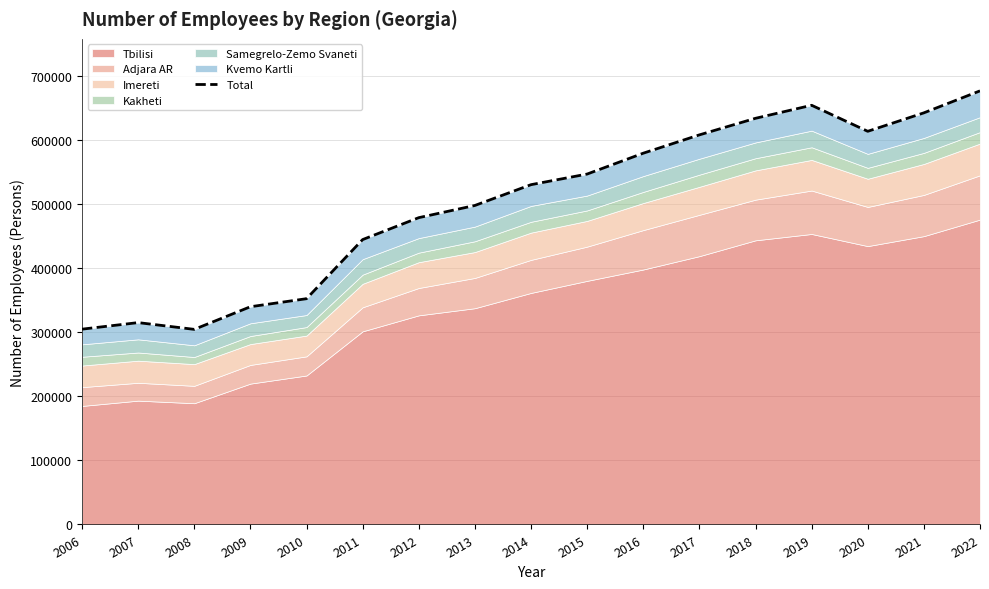

How many lines are shown in the chart?

1